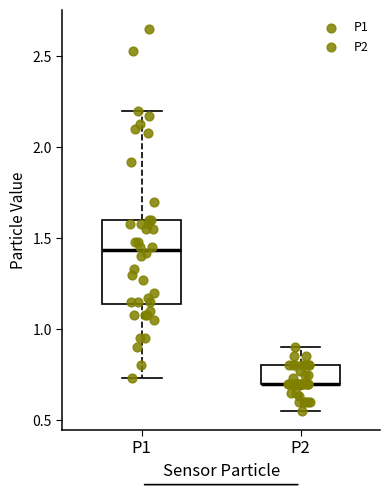

Where does the upper whisker of the box for P1 end on the y-axis? The values are not printed on the chart, so give them approximately, as read against the axis.

2.20